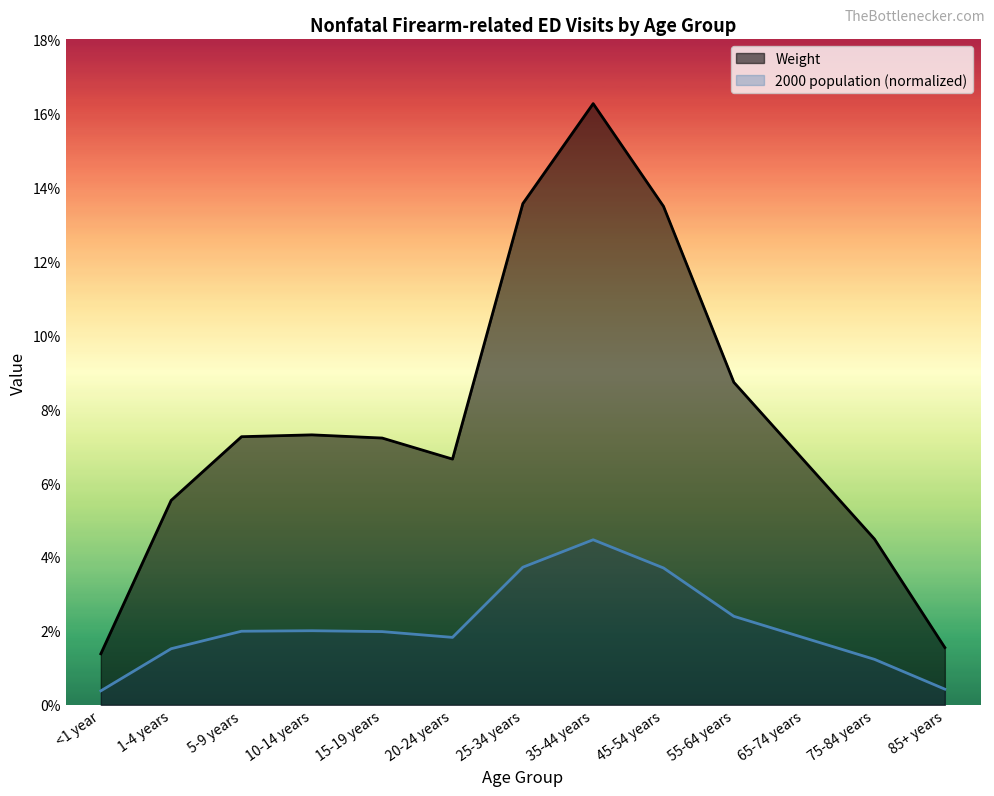

What position from the left is 25-34 years?

7